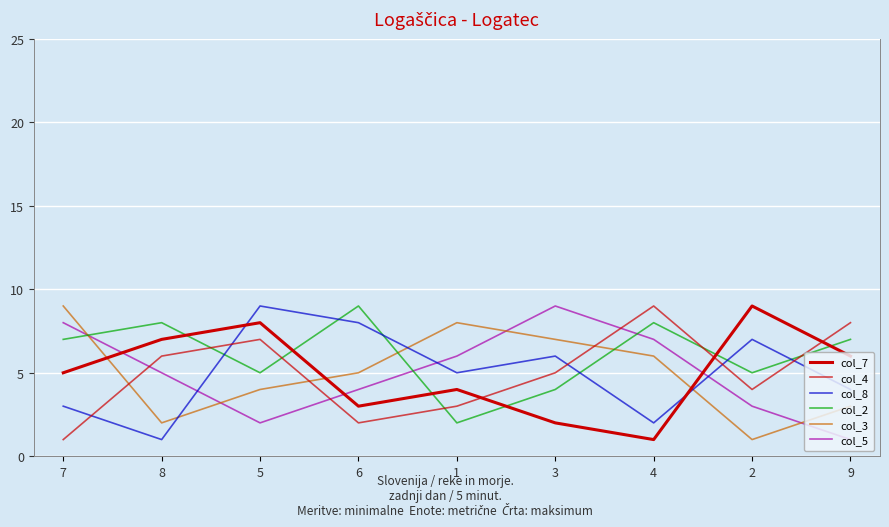

How many data points in col_2 are above 7?

3